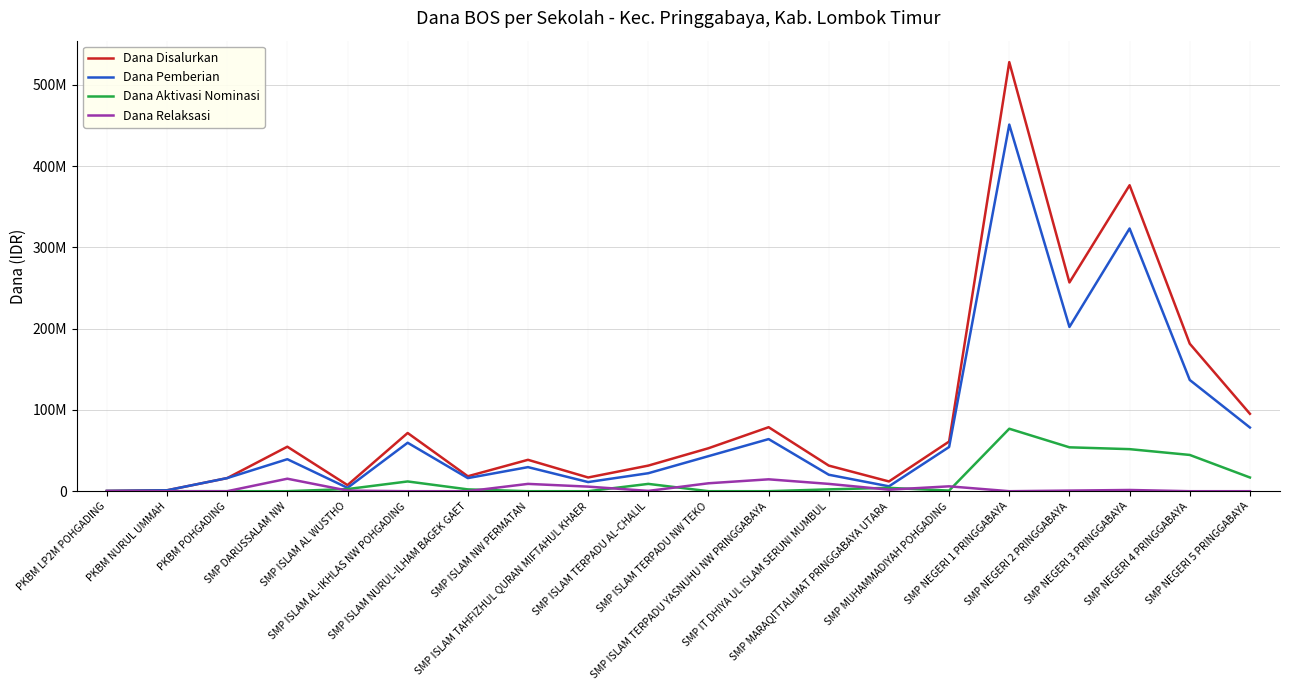

Does the chart display data point markers on the line(s)?

No